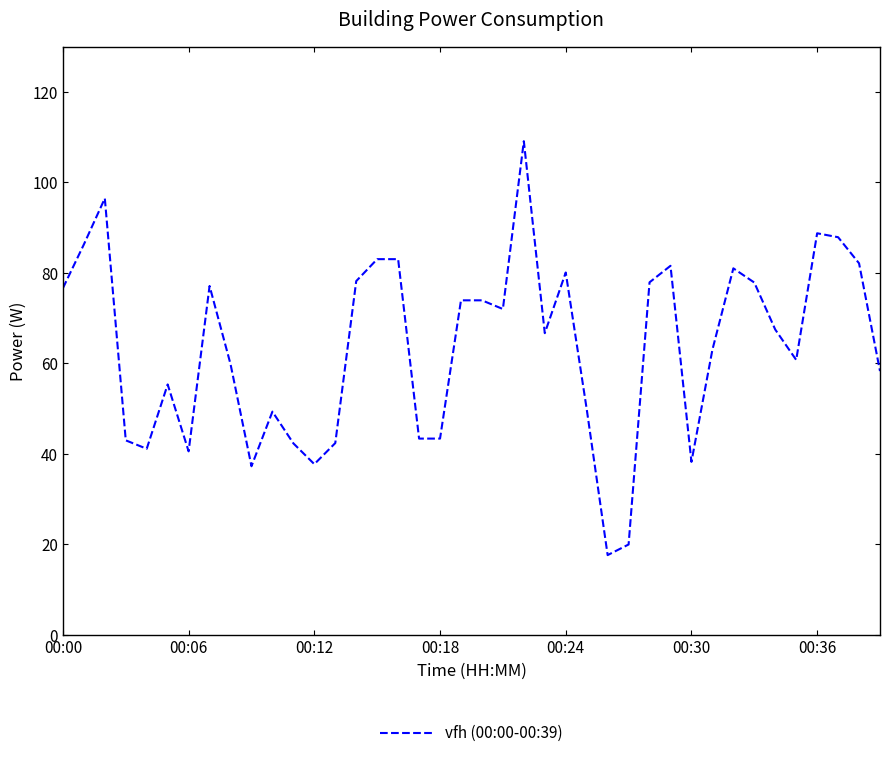

Count the number of data series in this chart.

1